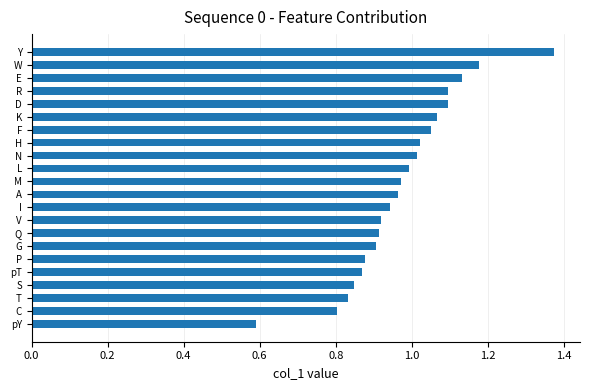

At which label is the value closest to 0?

pY